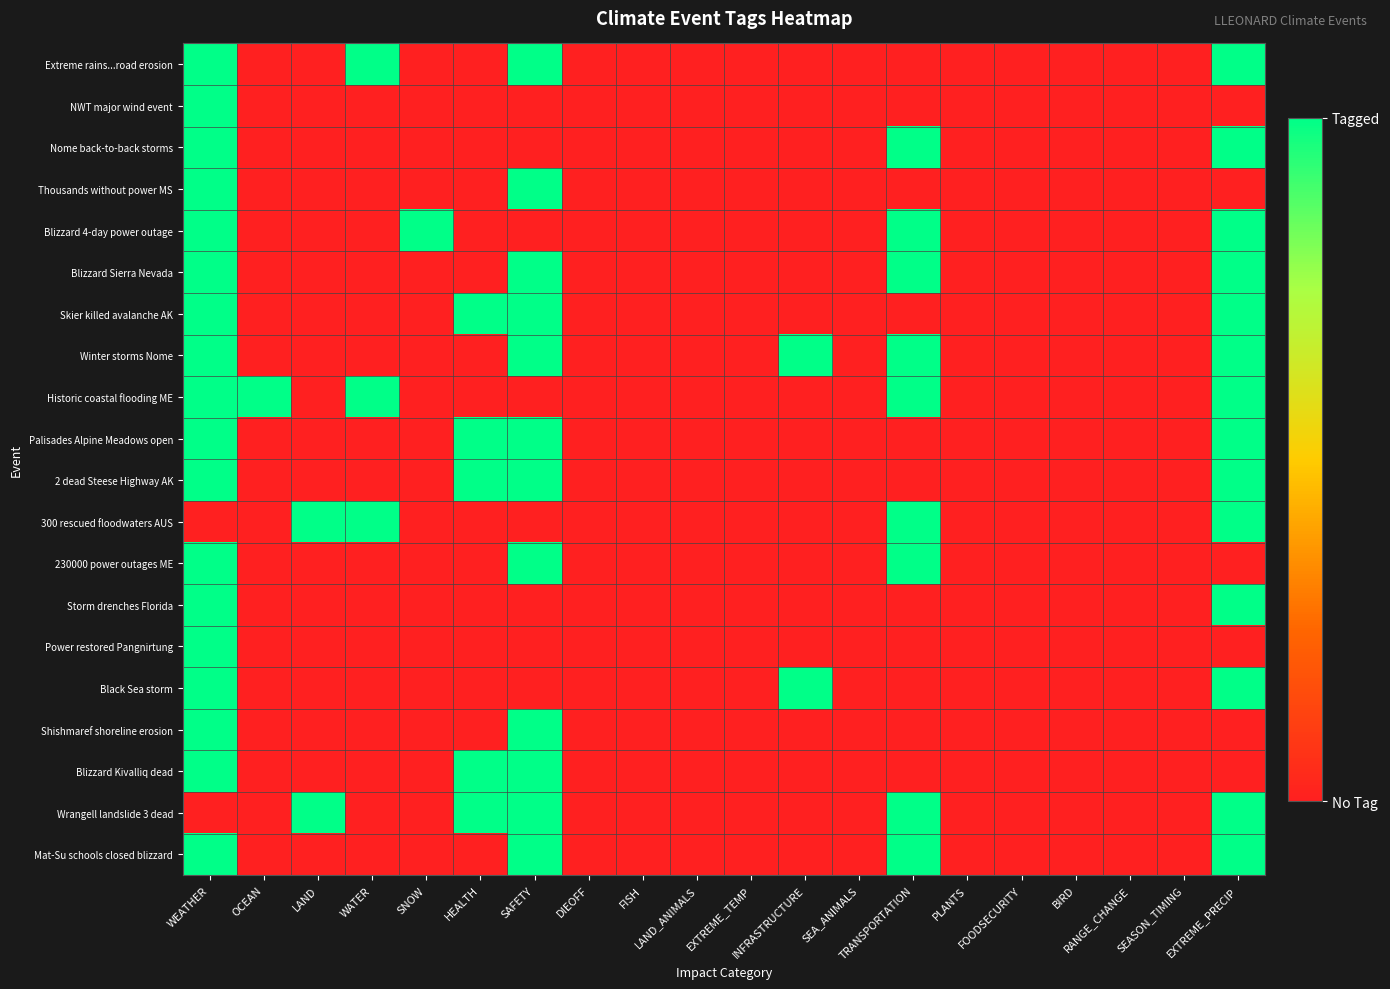

Reading left to right, transcribe all the data shown in this chart.

Extreme rains...road erosion: WEATHER=1	OCEAN=0	LAND=0	WATER=1	SNOW=0	HEALTH=0	SAFETY=1	DIEOFF=0	FISH=0	LAND_ANIMALS=0	EXTREME_TEMP=0	INFRASTRUCTURE=0	SEA_ANIMALS=0	TRANSPORTATION=0	PLANTS=0	FOODSECURITY=0	BIRD=0	RANGE_CHANGE=0	SEASON_TIMING=0	EXTREME_PRECIP=1
NWT major wind event: WEATHER=1	OCEAN=0	LAND=0	WATER=0	SNOW=0	HEALTH=0	SAFETY=0	DIEOFF=0	FISH=0	LAND_ANIMALS=0	EXTREME_TEMP=0	INFRASTRUCTURE=0	SEA_ANIMALS=0	TRANSPORTATION=0	PLANTS=0	FOODSECURITY=0	BIRD=0	RANGE_CHANGE=0	SEASON_TIMING=0	EXTREME_PRECIP=0
Nome back-to-back storms: WEATHER=1	OCEAN=0	LAND=0	WATER=0	SNOW=0	HEALTH=0	SAFETY=0	DIEOFF=0	FISH=0	LAND_ANIMALS=0	EXTREME_TEMP=0	INFRASTRUCTURE=0	SEA_ANIMALS=0	TRANSPORTATION=1	PLANTS=0	FOODSECURITY=0	BIRD=0	RANGE_CHANGE=0	SEASON_TIMING=0	EXTREME_PRECIP=1
Thousands without power MS: WEATHER=1	OCEAN=0	LAND=0	WATER=0	SNOW=0	HEALTH=0	SAFETY=1	DIEOFF=0	FISH=0	LAND_ANIMALS=0	EXTREME_TEMP=0	INFRASTRUCTURE=0	SEA_ANIMALS=0	TRANSPORTATION=0	PLANTS=0	FOODSECURITY=0	BIRD=0	RANGE_CHANGE=0	SEASON_TIMING=0	EXTREME_PRECIP=0
Blizzard 4-day power outage: WEATHER=1	OCEAN=0	LAND=0	WATER=0	SNOW=1	HEALTH=0	SAFETY=0	DIEOFF=0	FISH=0	LAND_ANIMALS=0	EXTREME_TEMP=0	INFRASTRUCTURE=0	SEA_ANIMALS=0	TRANSPORTATION=1	PLANTS=0	FOODSECURITY=0	BIRD=0	RANGE_CHANGE=0	SEASON_TIMING=0	EXTREME_PRECIP=1
Blizzard Sierra Nevada: WEATHER=1	OCEAN=0	LAND=0	WATER=0	SNOW=0	HEALTH=0	SAFETY=1	DIEOFF=0	FISH=0	LAND_ANIMALS=0	EXTREME_TEMP=0	INFRASTRUCTURE=0	SEA_ANIMALS=0	TRANSPORTATION=1	PLANTS=0	FOODSECURITY=0	BIRD=0	RANGE_CHANGE=0	SEASON_TIMING=0	EXTREME_PRECIP=1
Skier killed avalanche AK: WEATHER=1	OCEAN=0	LAND=0	WATER=0	SNOW=0	HEALTH=1	SAFETY=1	DIEOFF=0	FISH=0	LAND_ANIMALS=0	EXTREME_TEMP=0	INFRASTRUCTURE=0	SEA_ANIMALS=0	TRANSPORTATION=0	PLANTS=0	FOODSECURITY=0	BIRD=0	RANGE_CHANGE=0	SEASON_TIMING=0	EXTREME_PRECIP=1
Winter storms Nome: WEATHER=1	OCEAN=0	LAND=0	WATER=0	SNOW=0	HEALTH=0	SAFETY=1	DIEOFF=0	FISH=0	LAND_ANIMALS=0	EXTREME_TEMP=0	INFRASTRUCTURE=1	SEA_ANIMALS=0	TRANSPORTATION=1	PLANTS=0	FOODSECURITY=0	BIRD=0	RANGE_CHANGE=0	SEASON_TIMING=0	EXTREME_PRECIP=1
Historic coastal flooding ME: WEATHER=1	OCEAN=1	LAND=0	WATER=1	SNOW=0	HEALTH=0	SAFETY=0	DIEOFF=0	FISH=0	LAND_ANIMALS=0	EXTREME_TEMP=0	INFRASTRUCTURE=0	SEA_ANIMALS=0	TRANSPORTATION=1	PLANTS=0	FOODSECURITY=0	BIRD=0	RANGE_CHANGE=0	SEASON_TIMING=0	EXTREME_PRECIP=1
Palisades Alpine Meadows open: WEATHER=1	OCEAN=0	LAND=0	WATER=0	SNOW=0	HEALTH=1	SAFETY=1	DIEOFF=0	FISH=0	LAND_ANIMALS=0	EXTREME_TEMP=0	INFRASTRUCTURE=0	SEA_ANIMALS=0	TRANSPORTATION=0	PLANTS=0	FOODSECURITY=0	BIRD=0	RANGE_CHANGE=0	SEASON_TIMING=0	EXTREME_PRECIP=1
2 dead Steese Highway AK: WEATHER=1	OCEAN=0	LAND=0	WATER=0	SNOW=0	HEALTH=1	SAFETY=1	DIEOFF=0	FISH=0	LAND_ANIMALS=0	EXTREME_TEMP=0	INFRASTRUCTURE=0	SEA_ANIMALS=0	TRANSPORTATION=0	PLANTS=0	FOODSECURITY=0	BIRD=0	RANGE_CHANGE=0	SEASON_TIMING=0	EXTREME_PRECIP=1
300 rescued floodwaters AUS: WEATHER=0	OCEAN=0	LAND=1	WATER=1	SNOW=0	HEALTH=0	SAFETY=0	DIEOFF=0	FISH=0	LAND_ANIMALS=0	EXTREME_TEMP=0	INFRASTRUCTURE=0	SEA_ANIMALS=0	TRANSPORTATION=1	PLANTS=0	FOODSECURITY=0	BIRD=0	RANGE_CHANGE=0	SEASON_TIMING=0	EXTREME_PRECIP=1
230000 power outages ME: WEATHER=1	OCEAN=0	LAND=0	WATER=0	SNOW=0	HEALTH=0	SAFETY=1	DIEOFF=0	FISH=0	LAND_ANIMALS=0	EXTREME_TEMP=0	INFRASTRUCTURE=0	SEA_ANIMALS=0	TRANSPORTATION=1	PLANTS=0	FOODSECURITY=0	BIRD=0	RANGE_CHANGE=0	SEASON_TIMING=0	EXTREME_PRECIP=0
Storm drenches Florida: WEATHER=1	OCEAN=0	LAND=0	WATER=0	SNOW=0	HEALTH=0	SAFETY=0	DIEOFF=0	FISH=0	LAND_ANIMALS=0	EXTREME_TEMP=0	INFRASTRUCTURE=0	SEA_ANIMALS=0	TRANSPORTATION=0	PLANTS=0	FOODSECURITY=0	BIRD=0	RANGE_CHANGE=0	SEASON_TIMING=0	EXTREME_PRECIP=1
Power restored Pangnirtung: WEATHER=1	OCEAN=0	LAND=0	WATER=0	SNOW=0	HEALTH=0	SAFETY=0	DIEOFF=0	FISH=0	LAND_ANIMALS=0	EXTREME_TEMP=0	INFRASTRUCTURE=0	SEA_ANIMALS=0	TRANSPORTATION=0	PLANTS=0	FOODSECURITY=0	BIRD=0	RANGE_CHANGE=0	SEASON_TIMING=0	EXTREME_PRECIP=0
Black Sea storm: WEATHER=1	OCEAN=0	LAND=0	WATER=0	SNOW=0	HEALTH=0	SAFETY=0	DIEOFF=0	FISH=0	LAND_ANIMALS=0	EXTREME_TEMP=0	INFRASTRUCTURE=1	SEA_ANIMALS=0	TRANSPORTATION=0	PLANTS=0	FOODSECURITY=0	BIRD=0	RANGE_CHANGE=0	SEASON_TIMING=0	EXTREME_PRECIP=1
Shishmaref shoreline erosion: WEATHER=1	OCEAN=0	LAND=0	WATER=0	SNOW=0	HEALTH=0	SAFETY=1	DIEOFF=0	FISH=0	LAND_ANIMALS=0	EXTREME_TEMP=0	INFRASTRUCTURE=0	SEA_ANIMALS=0	TRANSPORTATION=0	PLANTS=0	FOODSECURITY=0	BIRD=0	RANGE_CHANGE=0	SEASON_TIMING=0	EXTREME_PRECIP=0
Blizzard Kivalliq dead: WEATHER=1	OCEAN=0	LAND=0	WATER=0	SNOW=0	HEALTH=1	SAFETY=1	DIEOFF=0	FISH=0	LAND_ANIMALS=0	EXTREME_TEMP=0	INFRASTRUCTURE=0	SEA_ANIMALS=0	TRANSPORTATION=0	PLANTS=0	FOODSECURITY=0	BIRD=0	RANGE_CHANGE=0	SEASON_TIMING=0	EXTREME_PRECIP=0
Wrangell landslide 3 dead: WEATHER=0	OCEAN=0	LAND=1	WATER=0	SNOW=0	HEALTH=1	SAFETY=1	DIEOFF=0	FISH=0	LAND_ANIMALS=0	EXTREME_TEMP=0	INFRASTRUCTURE=0	SEA_ANIMALS=0	TRANSPORTATION=1	PLANTS=0	FOODSECURITY=0	BIRD=0	RANGE_CHANGE=0	SEASON_TIMING=0	EXTREME_PRECIP=1
Mat-Su schools closed blizzard: WEATHER=1	OCEAN=0	LAND=0	WATER=0	SNOW=0	HEALTH=0	SAFETY=1	DIEOFF=0	FISH=0	LAND_ANIMALS=0	EXTREME_TEMP=0	INFRASTRUCTURE=0	SEA_ANIMALS=0	TRANSPORTATION=1	PLANTS=0	FOODSECURITY=0	BIRD=0	RANGE_CHANGE=0	SEASON_TIMING=0	EXTREME_PRECIP=1